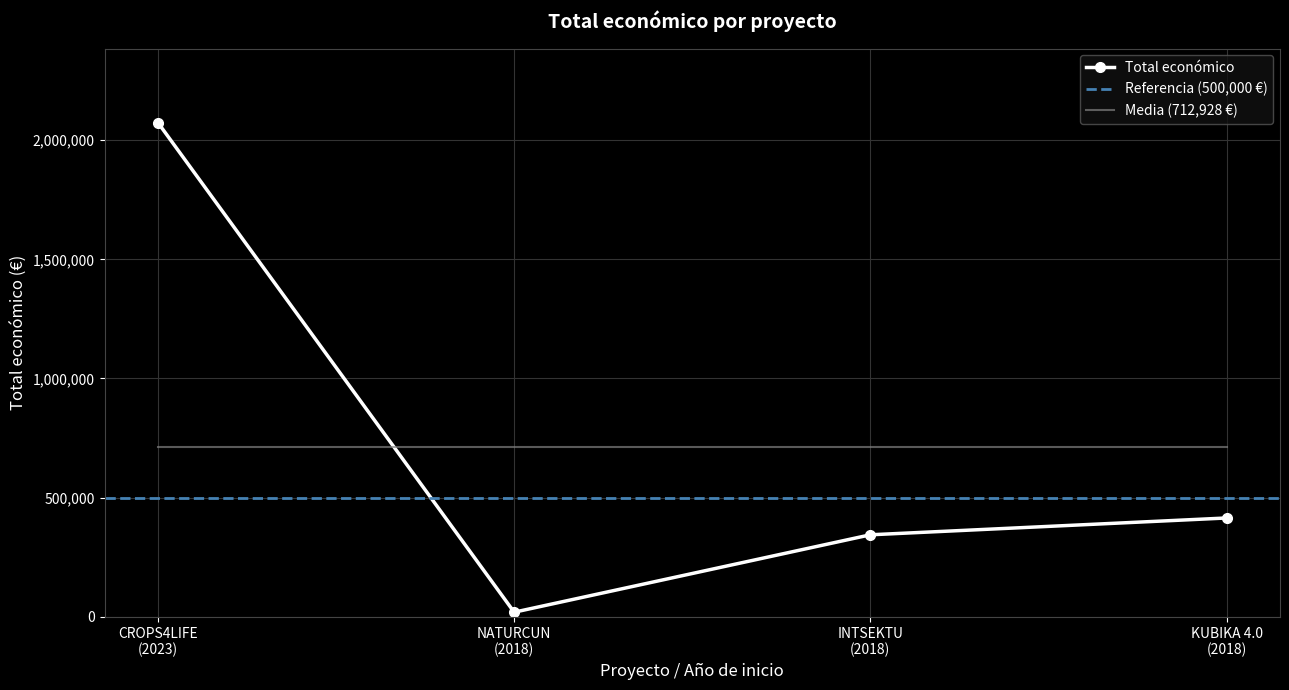

What is the sum of the values at NATURCUN (2018) and INTSEKTU (2018)?

363721